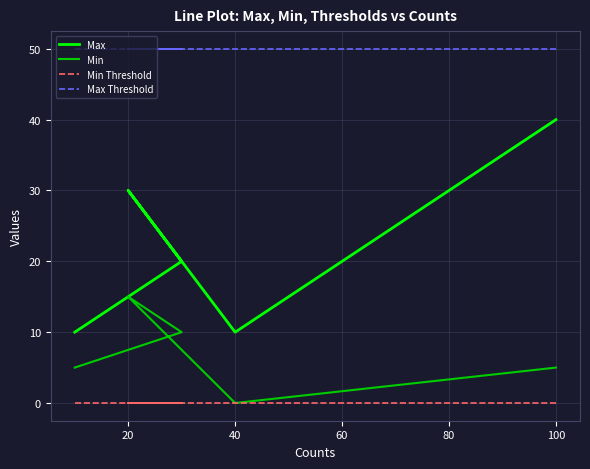

The value of Max Threshold at 40 is 21. True or false?

False